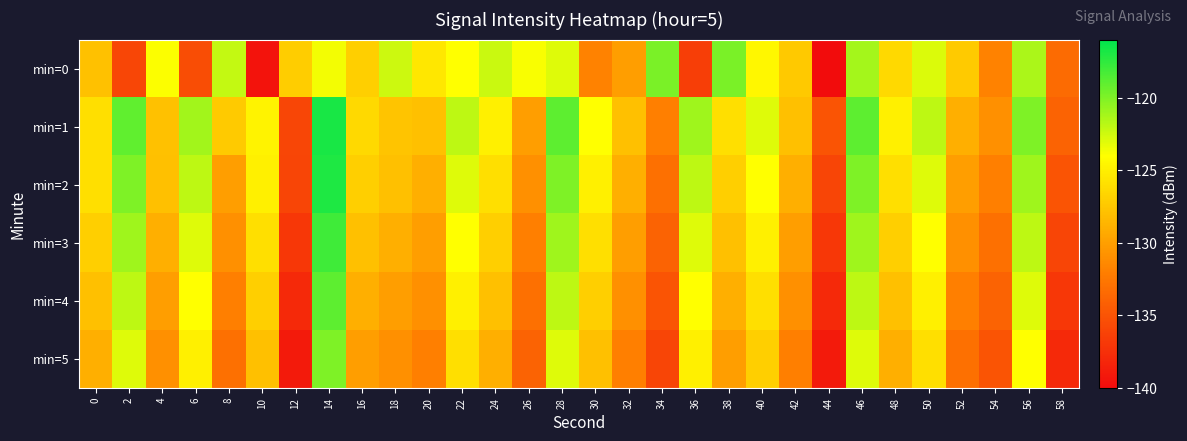

At which category is the sum across all series the highest?

14